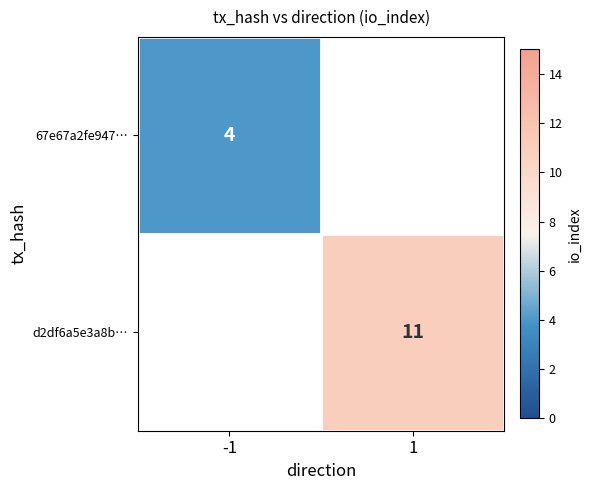

How many distinct data groups are displayed?

2